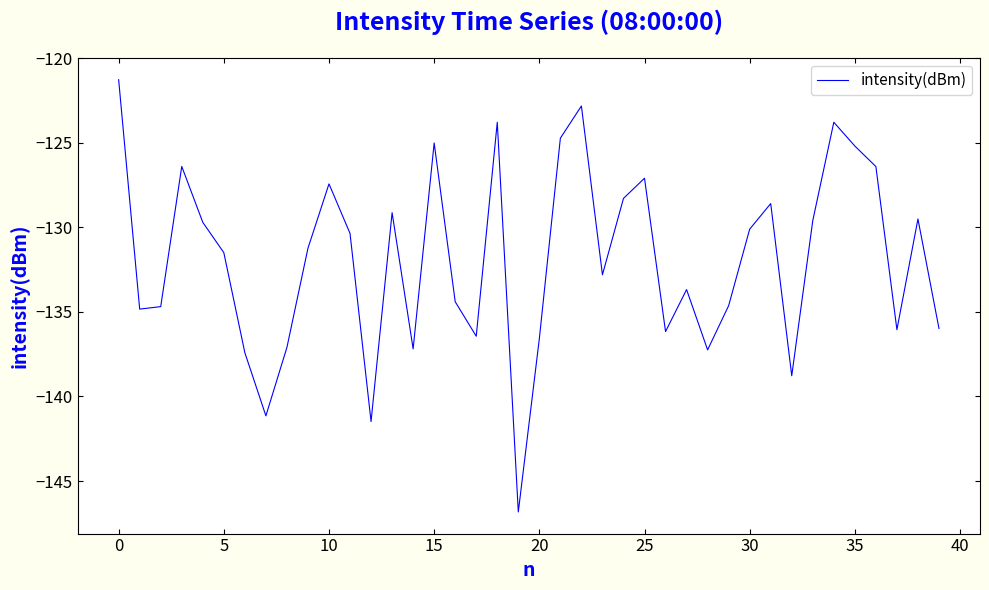

What is the difference between the maximum and minimum values?

25.6